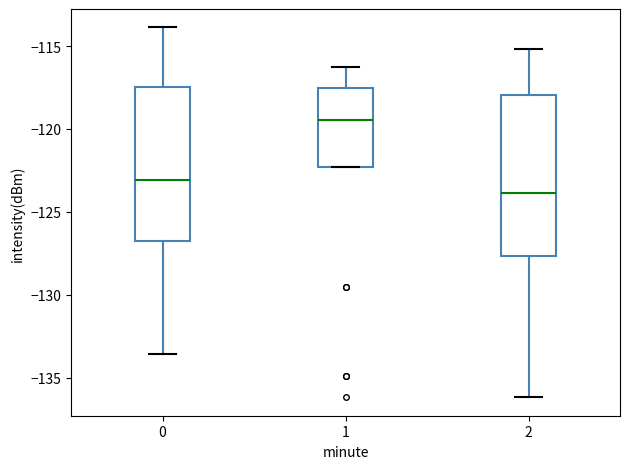

Reading left to right, read every box against the y-axis: the position of its median line, the range the box covers, and the ends of its whiskers. The values are not printed on the chart, so give them approximately, as read against the axis.

0: median -123.0, box -127.0 to -117.5, whiskers -133.5 to -114.0
1: median -119.5, box -122.5 to -117.5, whiskers -122.5 to -116.0
2: median -124.0, box -127.5 to -118.0, whiskers -136.0 to -115.0